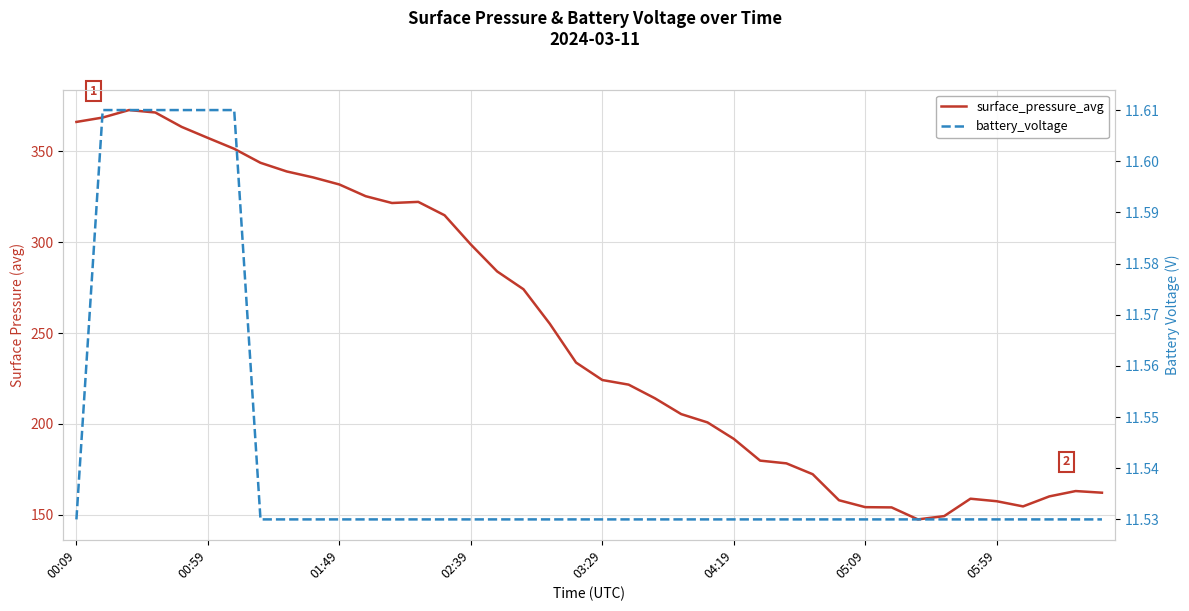

What position from the left is 28?

29